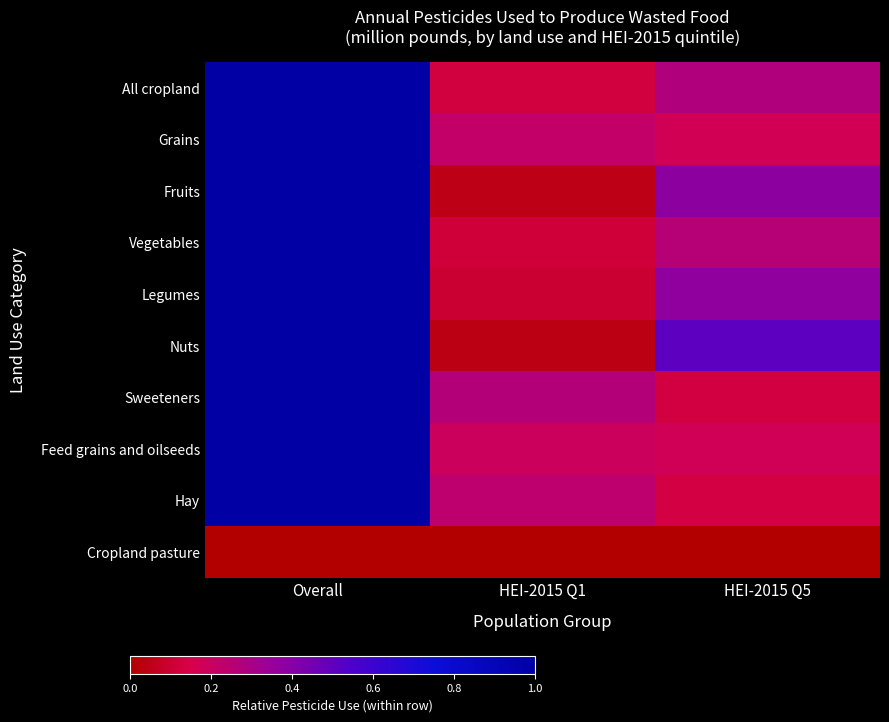

How many distinct data groups are displayed?

10